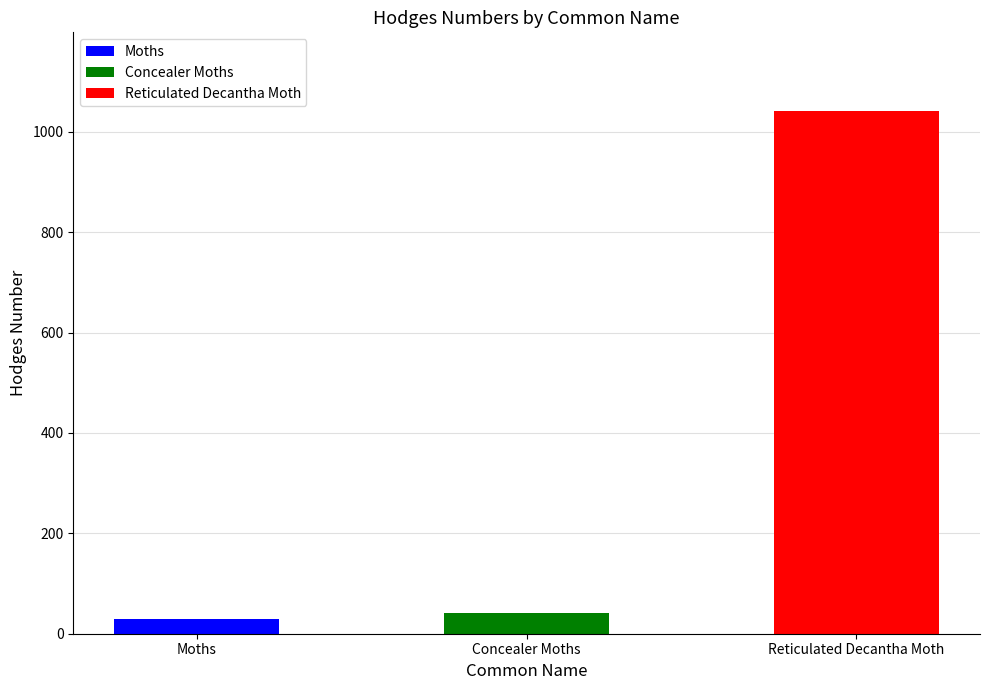

What position from the left is Moths?

1